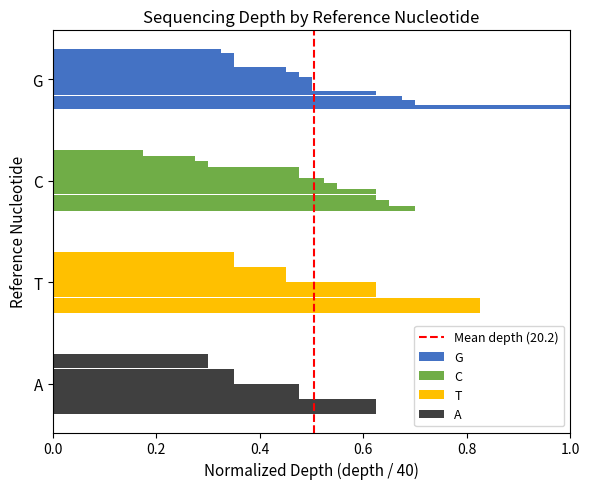

The value at 0.2 is 1. True or false?

True